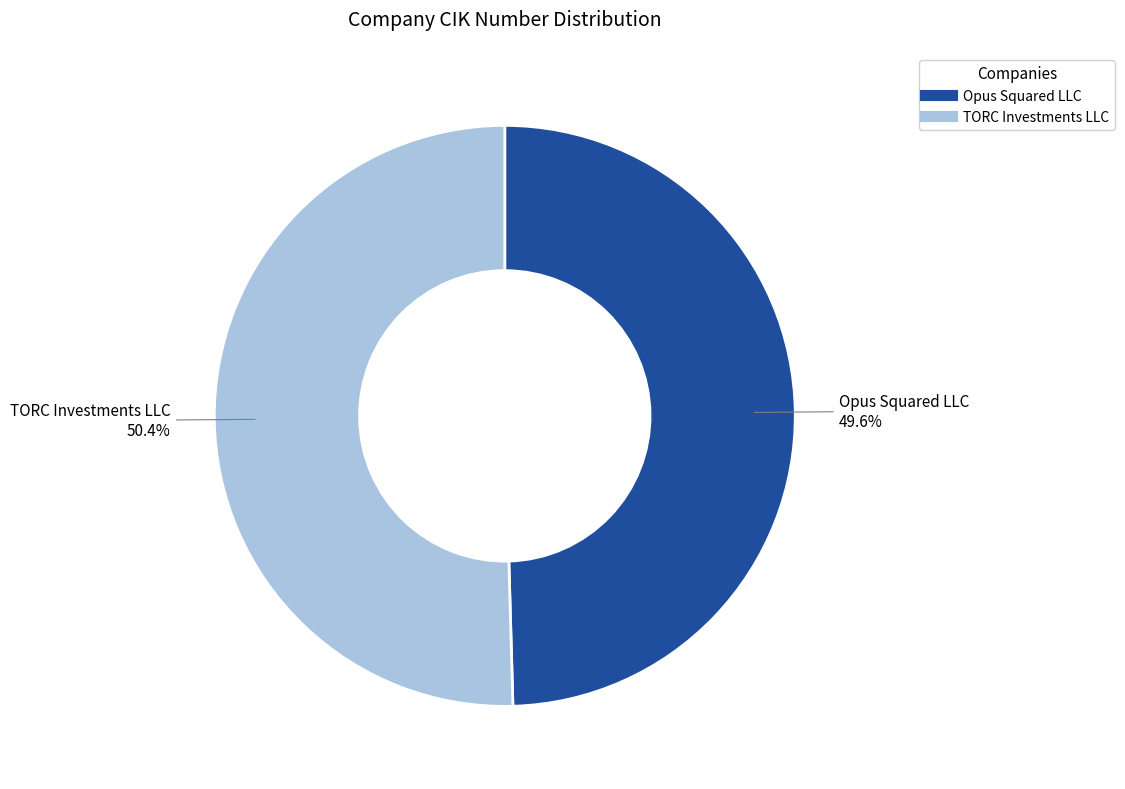

To the nearest percent, what is the difference between the Opus Squared LLC and TORC Investments LLC slice percentages?

1%